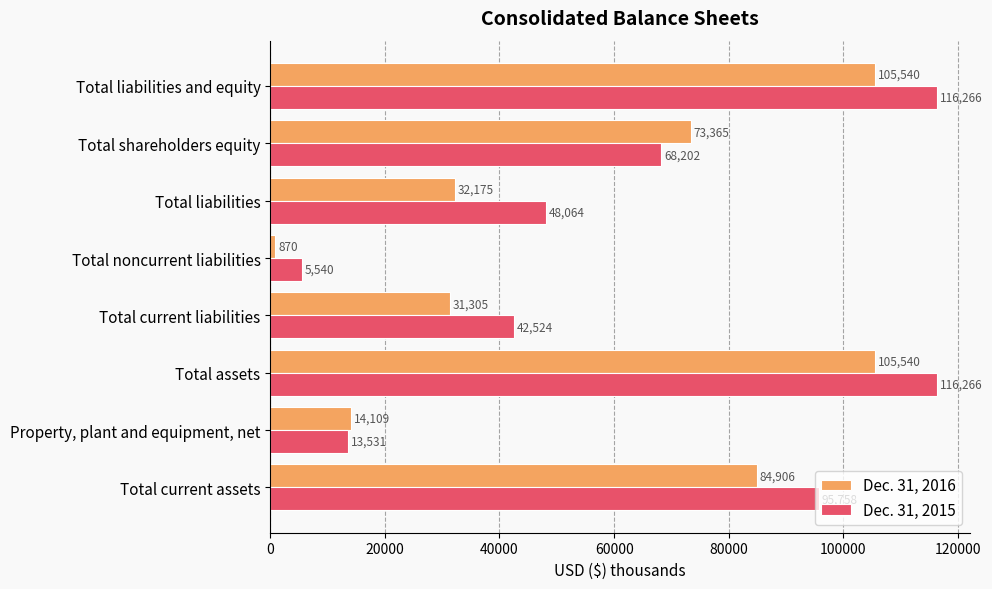

What is the difference between the maximum and minimum values in the Dec. 31, 2015 series?

110726